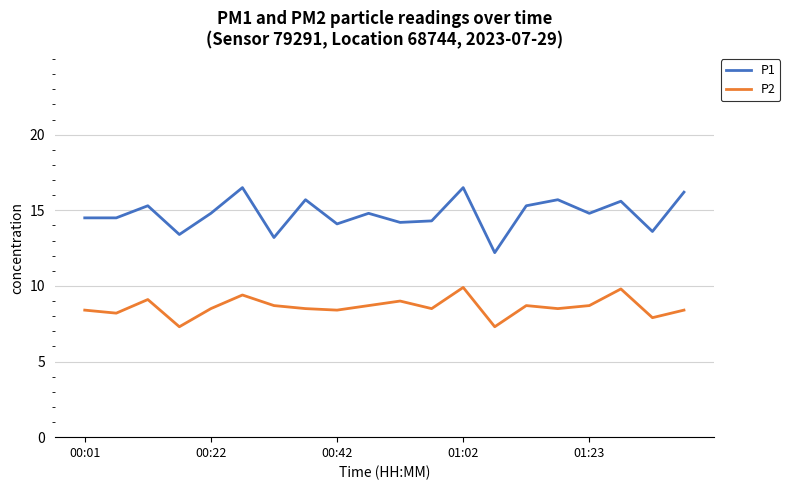

Which series has the largest total across all categories?

P1